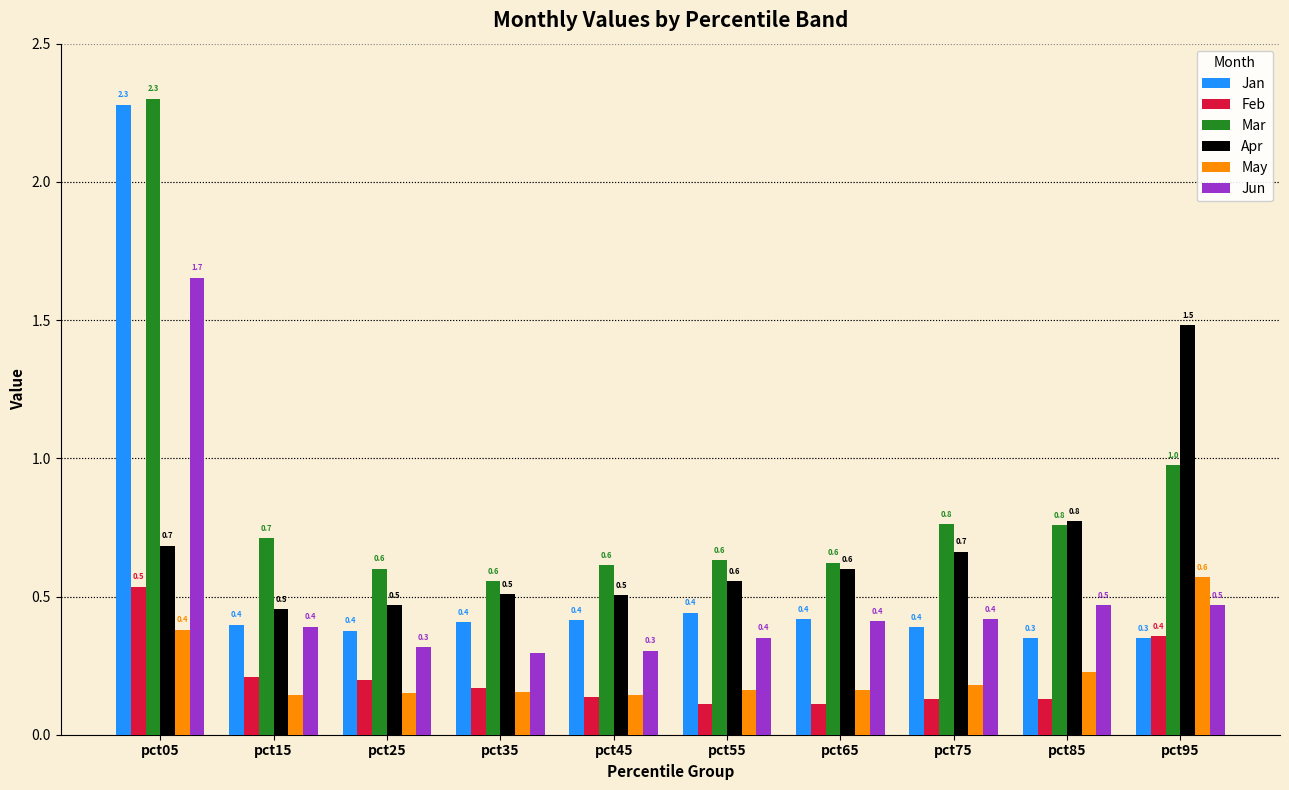

Are the bars horizontal?

No